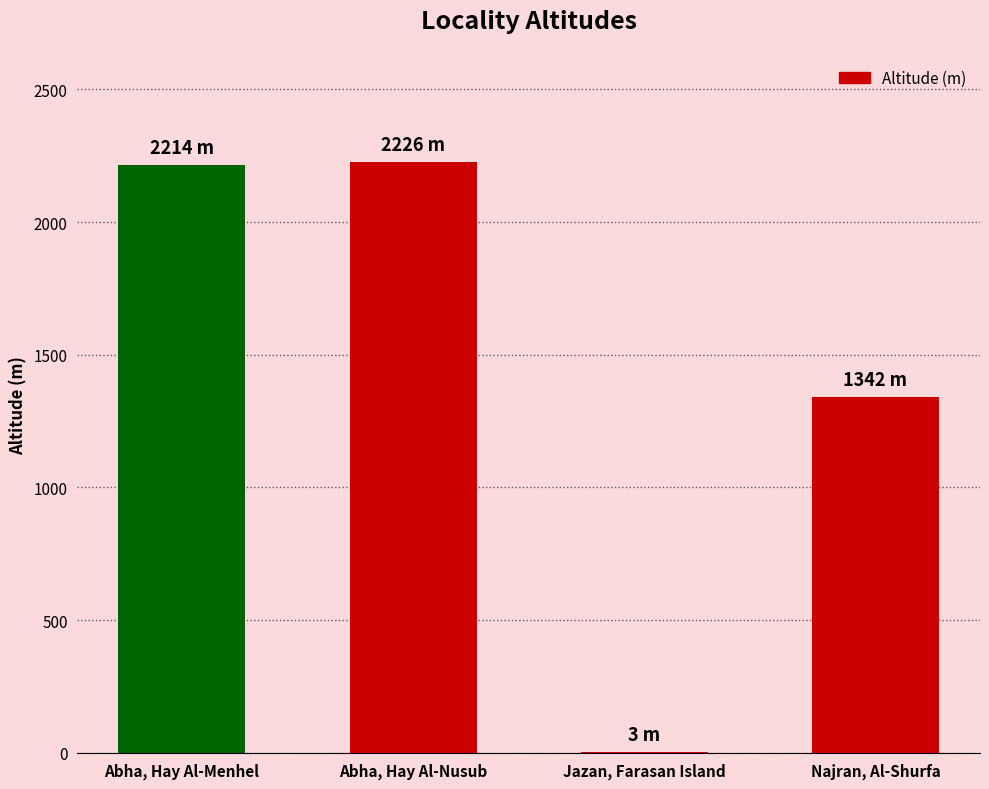

Where is the data nearest to the value 1114?

Najran, Al-Shurfa